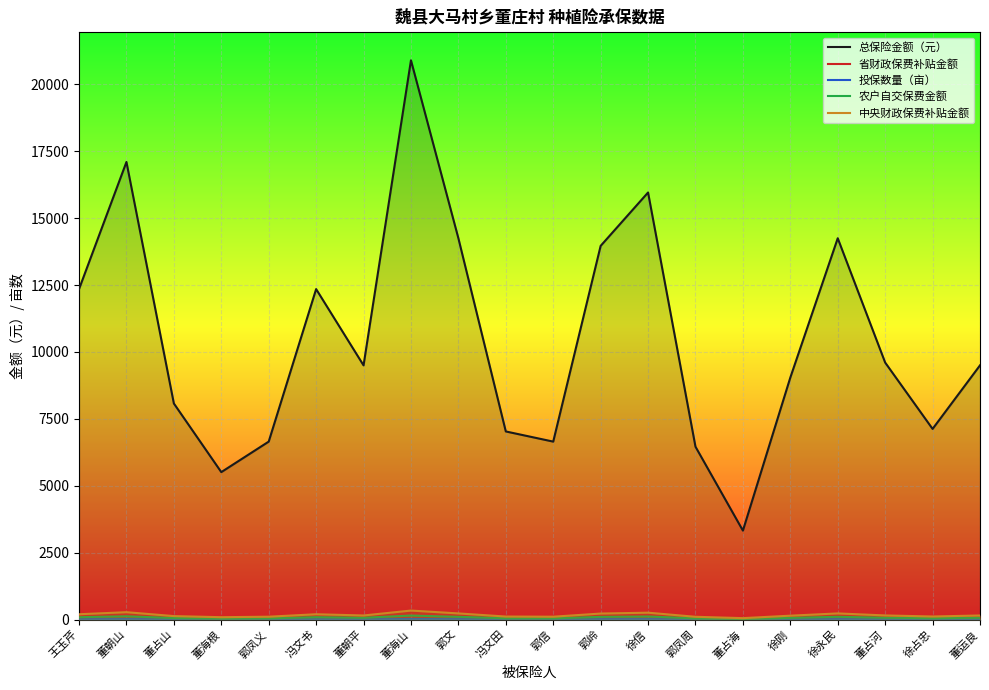

What is the difference between the maximum and minimum values in the 省财政保费补贴金额 series?

220.2